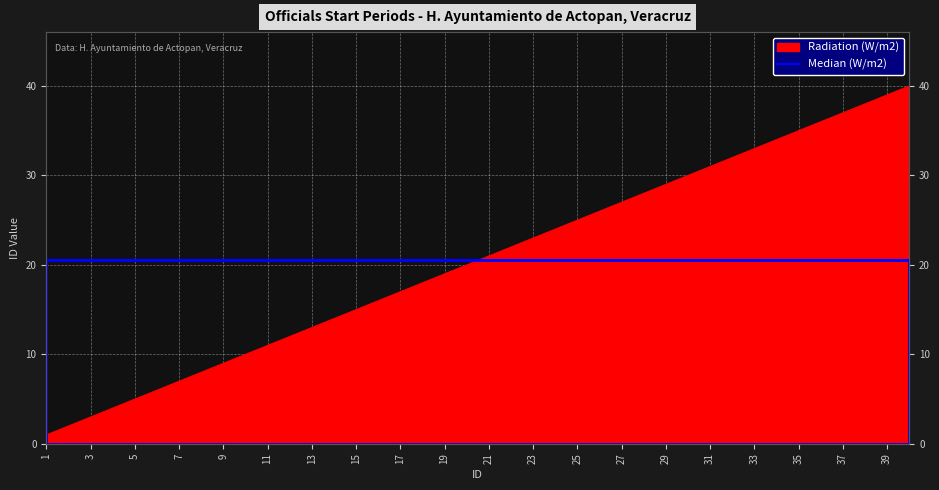

How many data points are above 21?

19